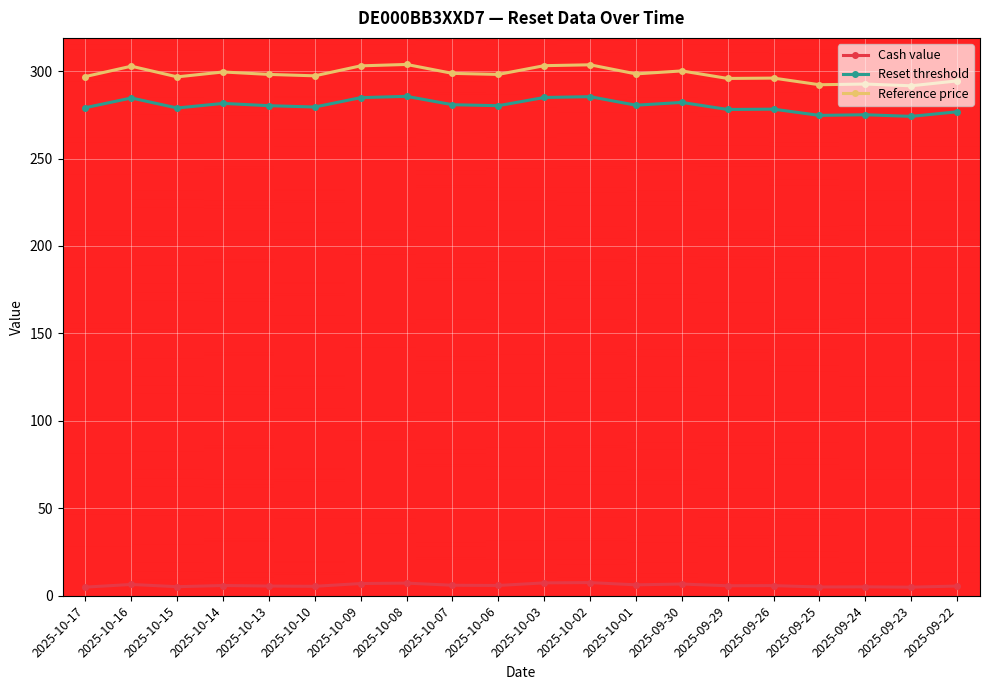

Where is the first local maximum for Reference price?

2025-10-16